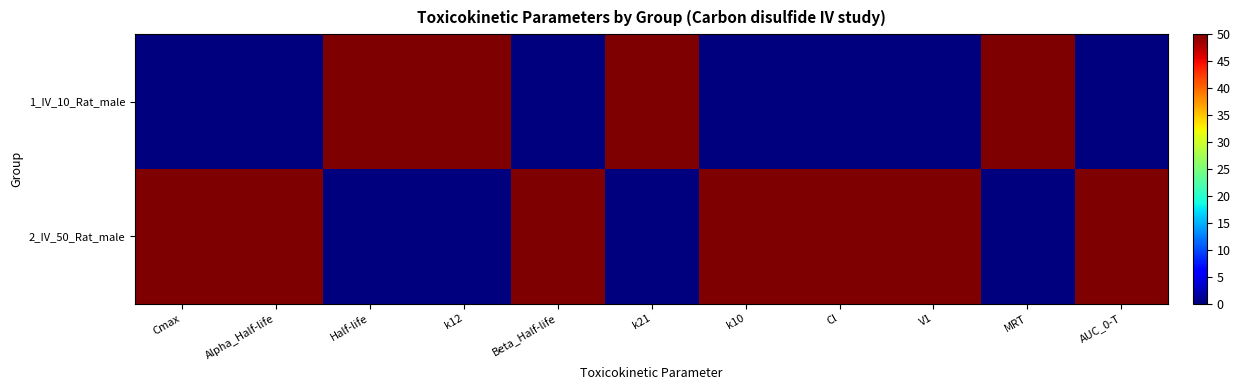

Rank the series by their average value, from lowest to highest.

1_IV_10_Rat_male, 2_IV_50_Rat_male